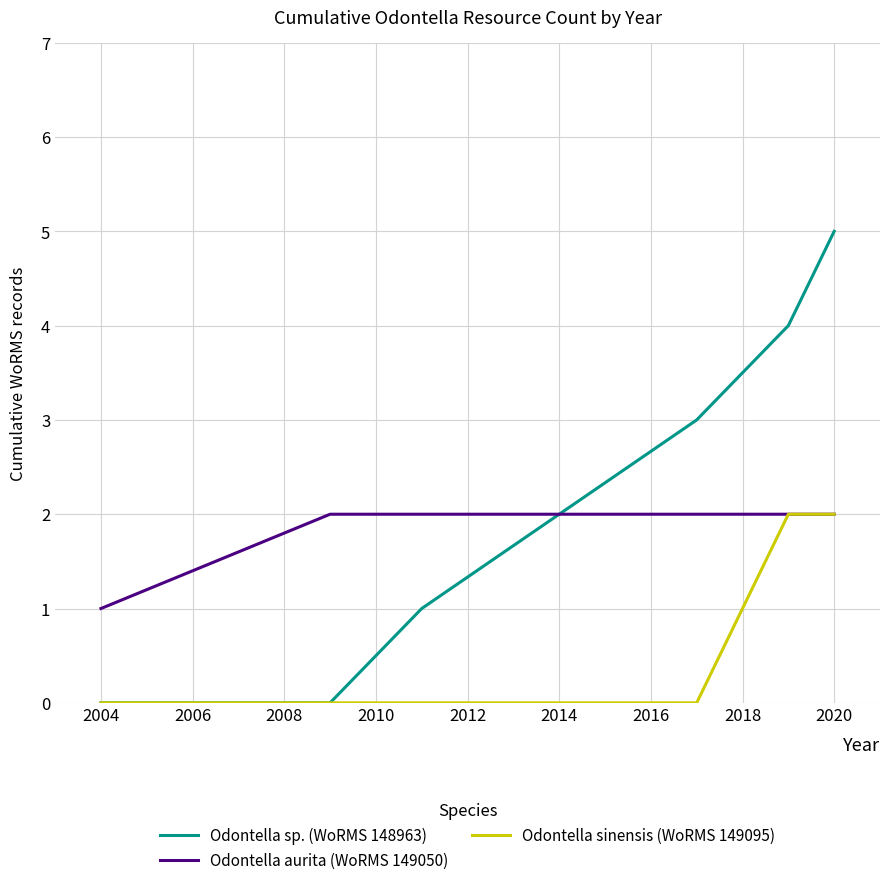

Rank the series by their average value, from highest to lowest.

Odontella sp. (WoRMS 148963), Odontella aurita (WoRMS 149050), Odontella sinensis (WoRMS 149095)